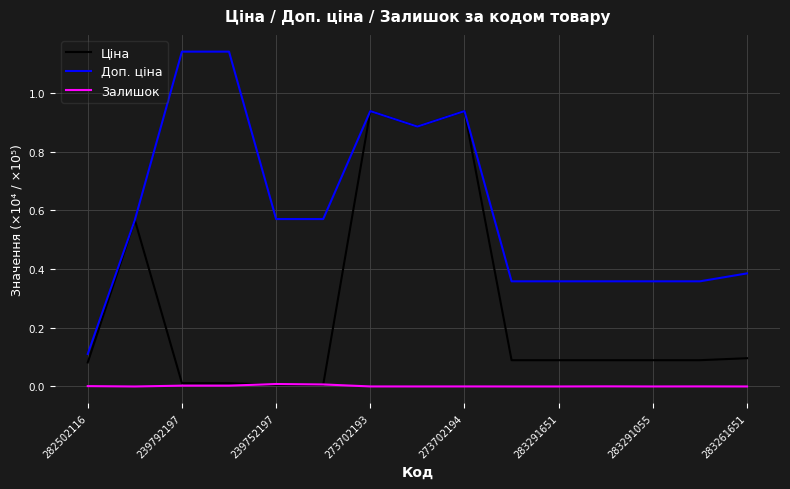

True or false: Залишок and Доп. ціна intersect in this chart.

False